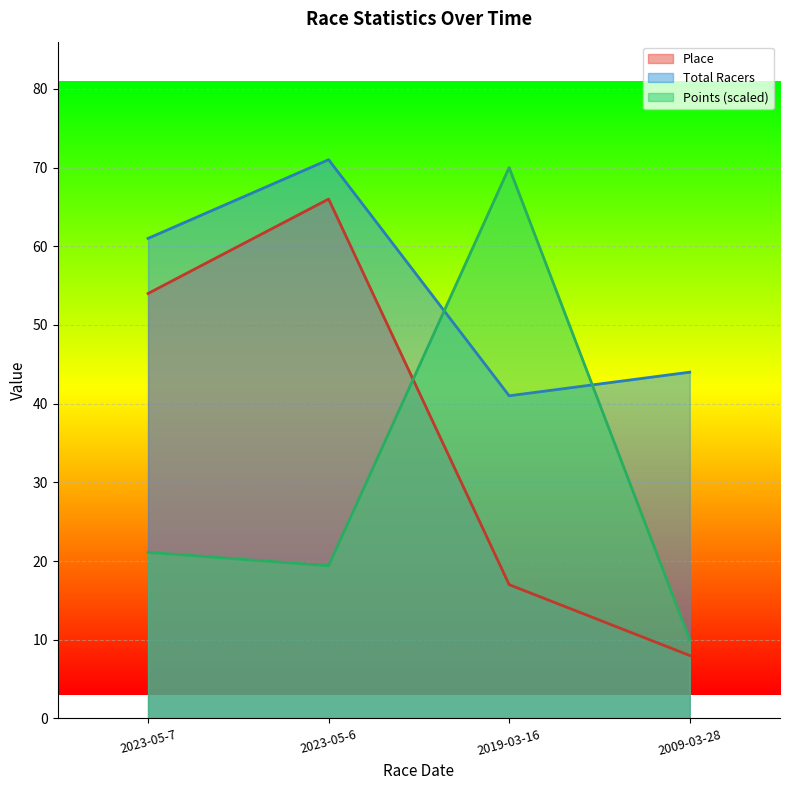

Reading right to left, transcribe all the data shown in this chart.

Place: 8.0	17.0	66.0	54.0
Total Racers: 44.0	41.0	71.0	61.0
Points: 10.0	70.0	19.4	21.1